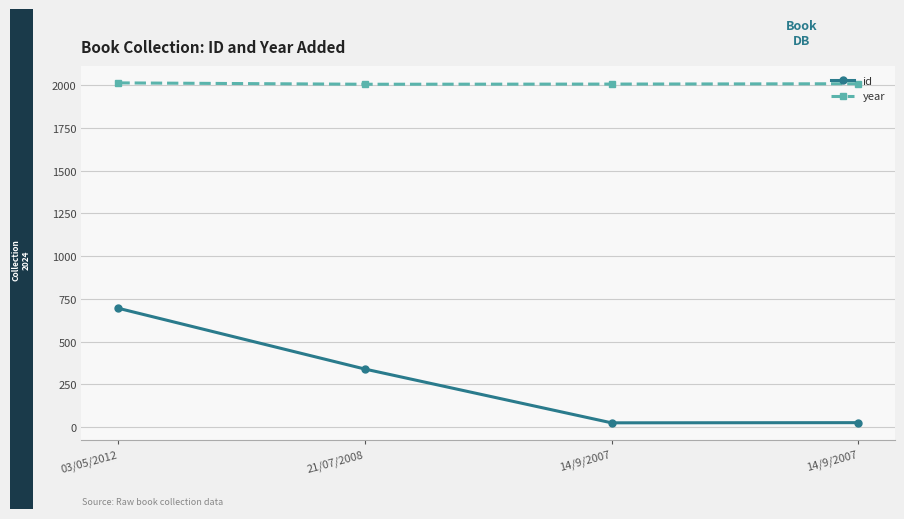

Which category has the highest value across all series?

03/05/2012